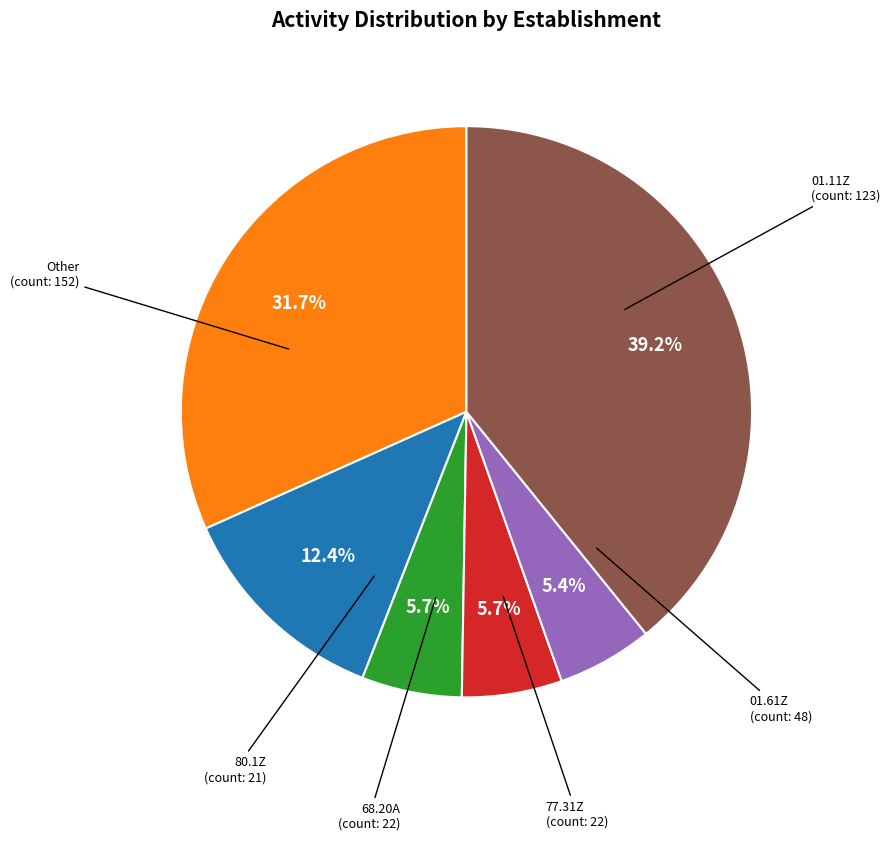

Do 01.61Z and Other together represent more than half of the pie?

Yes